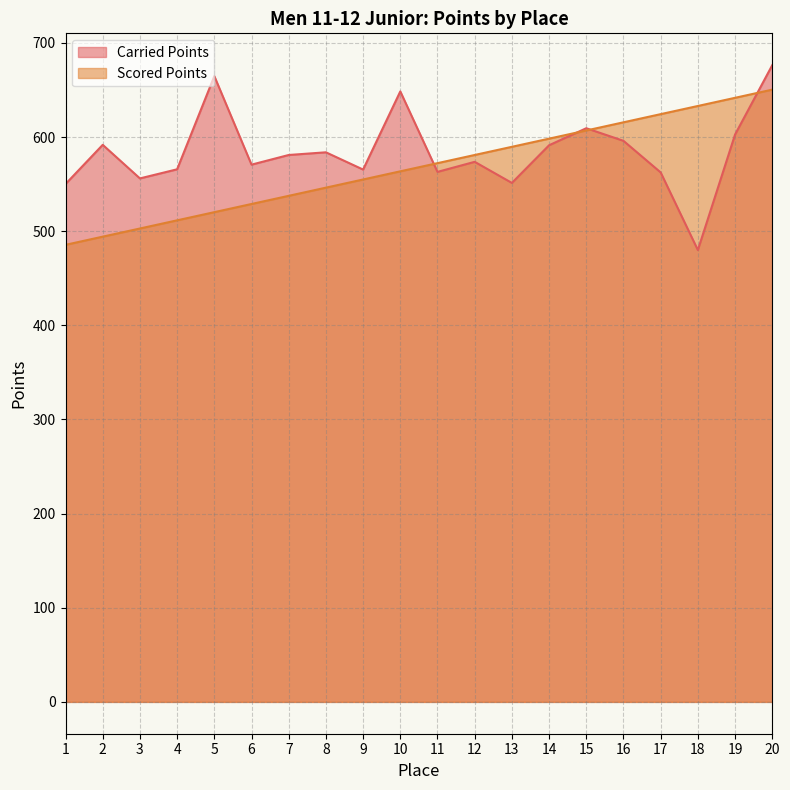

List the series in order of their overall mean, lowest first.

Scored Points, Carried Points